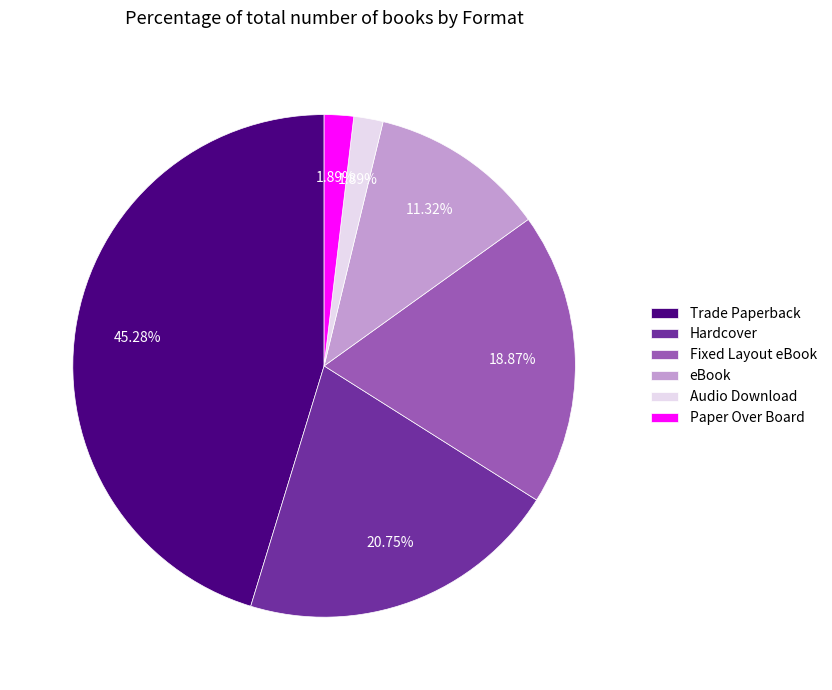

Does Fixed Layout eBook account for over 50% of the chart?

No